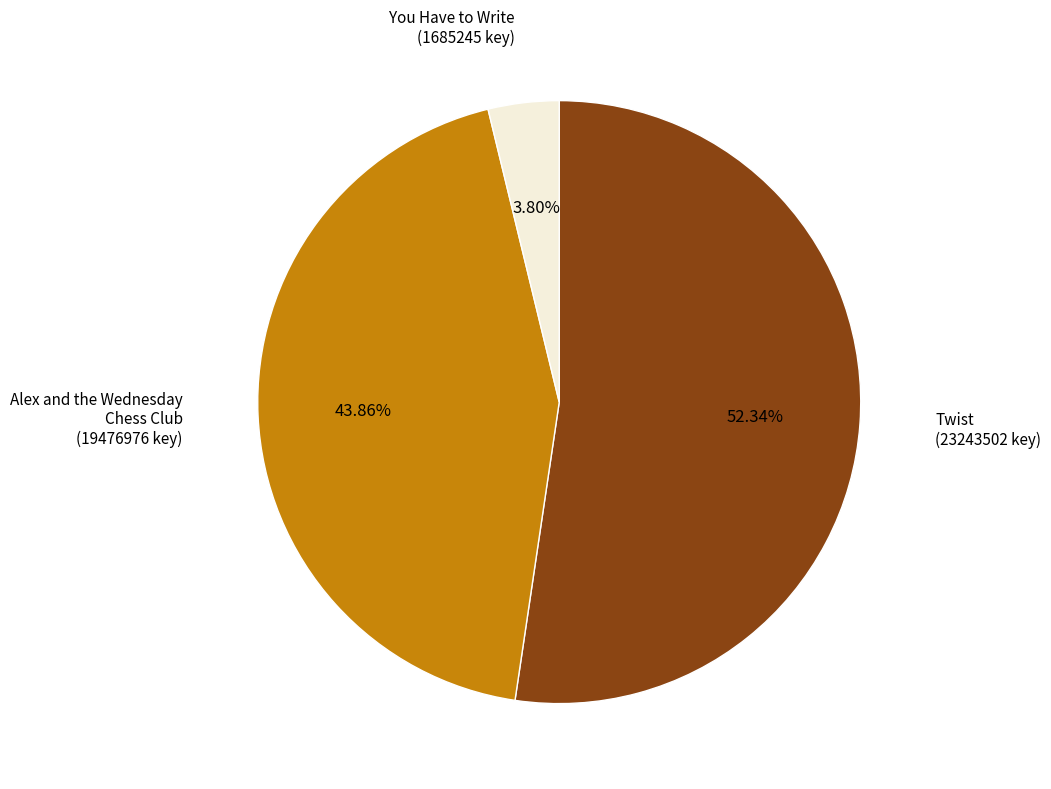

Is there any slice that represents more than half of the pie?

Yes